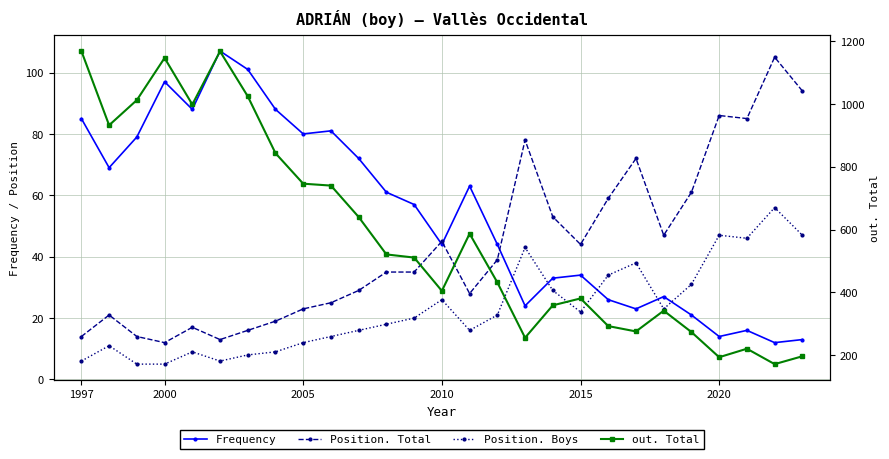

Is the value of Position. Total at 11 greater than the value of Frequency at 2015?

No